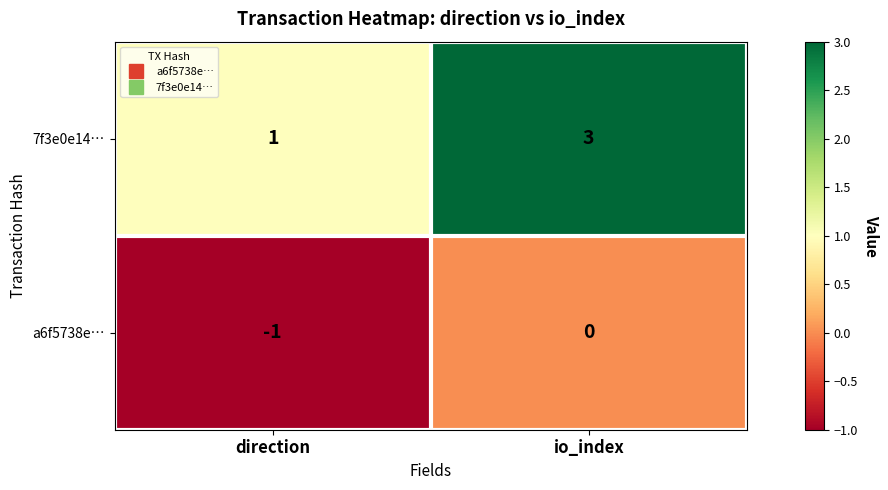

What is the sum of all 7f3e0e14… values?

4